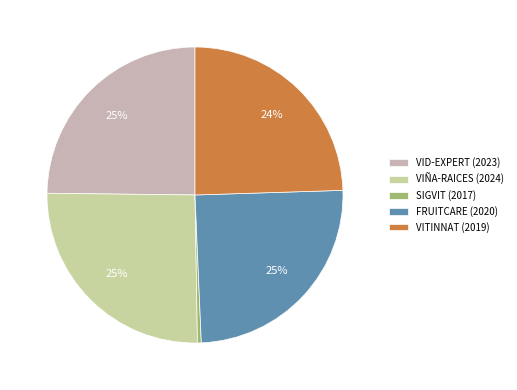

What is the ratio of the value at VITINNAT (2019) to the value at SIGVIT (2017)?

59.2